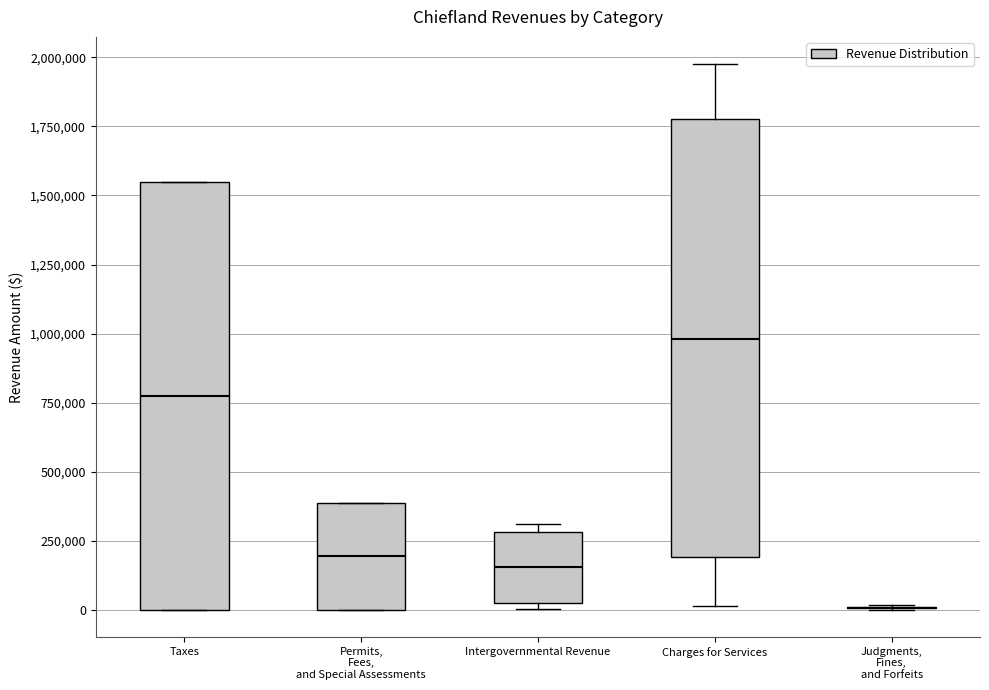

Reading left to right, transcribe this box plot: for each box, give where its median line is, the range the box spans, and where its two whiskers end, as read against the y-axis. The values are not printed on the chart, so give them approximately, as read against the axis.

Taxes: median 750000, box 0 to 1550000, whiskers 0 to 1550000
Permits, Fees, and Special Assessments: median 200000, box 0 to 400000, whiskers 0 to 400000
Intergovernmental Revenue: median 150000, box 50000 to 300000, whiskers 0 to 300000 (just above the box's upper edge)
Charges for Services: median 1000000, box 200000 to 1800000, whiskers 0 to 2000000
Judgments, Fines, and Forfeits: box collapsed to a line at 0, whiskers 0 to 0